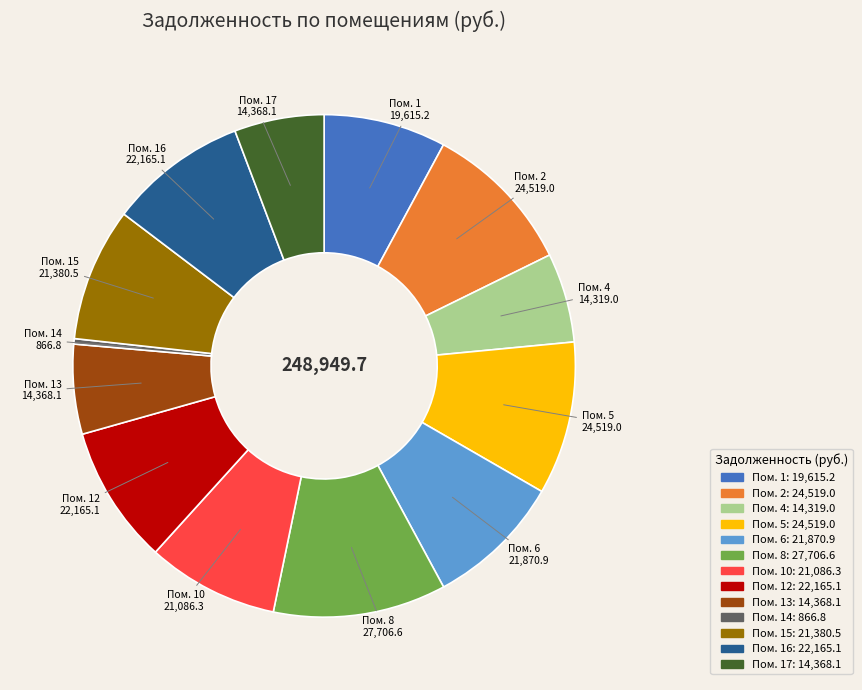

Is there any slice that represents more than half of the pie?

No